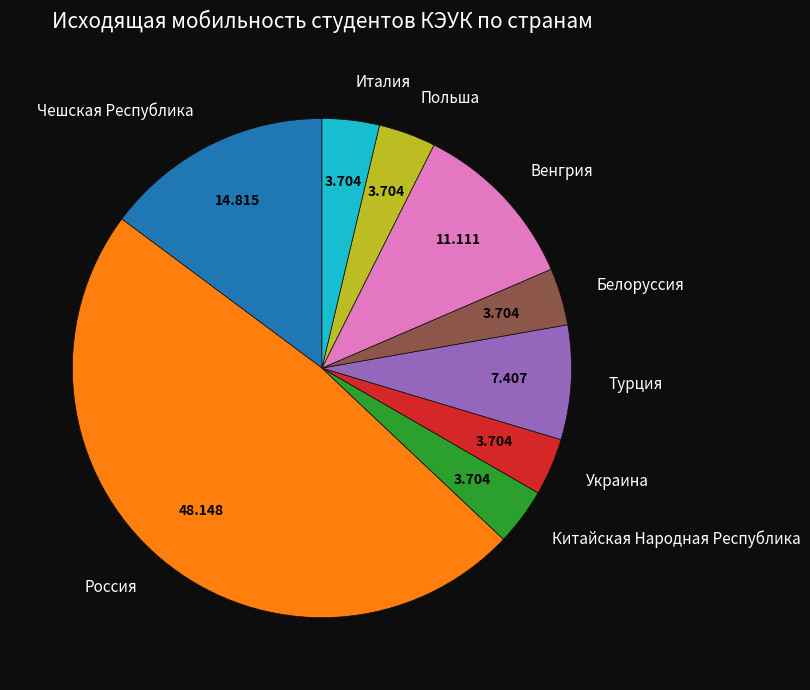

True or false: Турция accounts for 1% of the total.

False